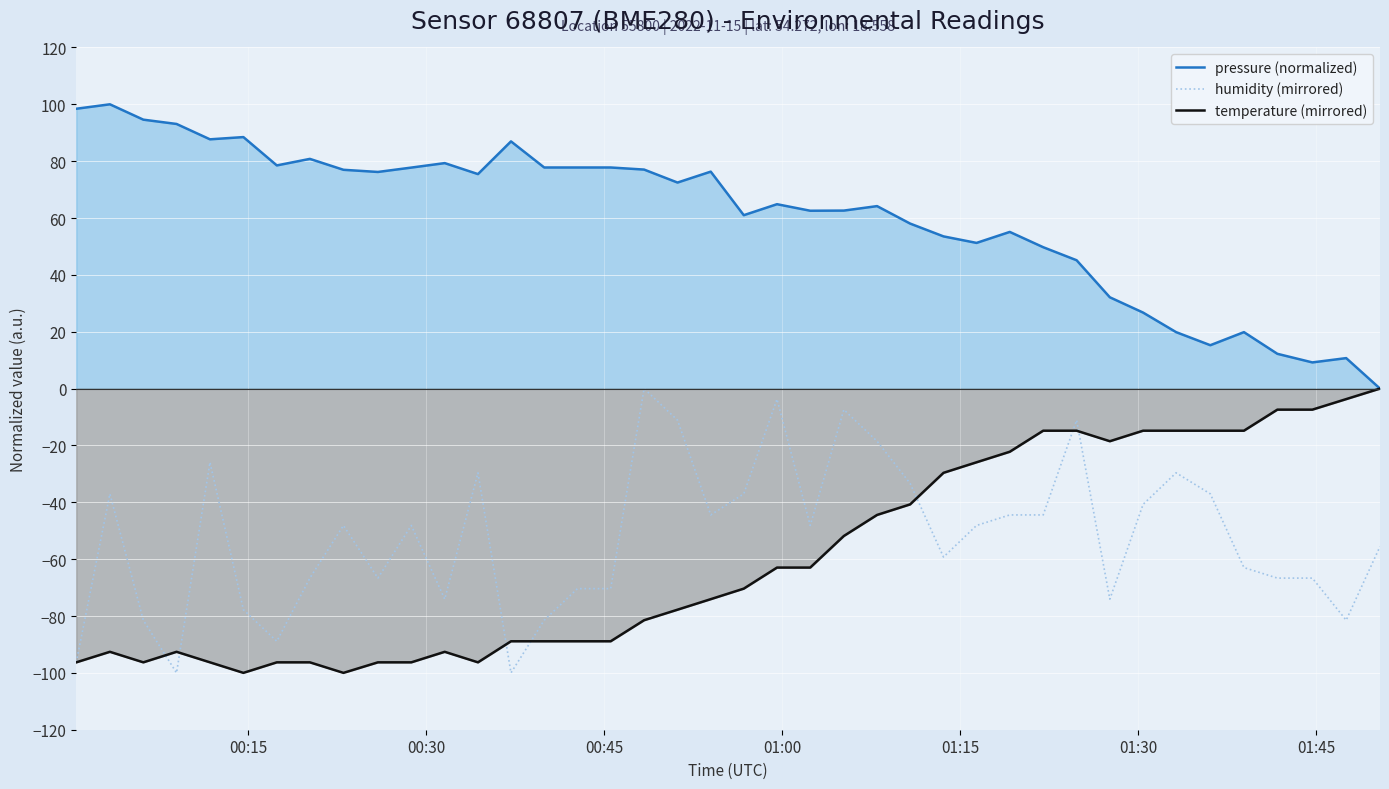

True or false: humidity (mirrored) and pressure (normalized) intersect in this chart.

False